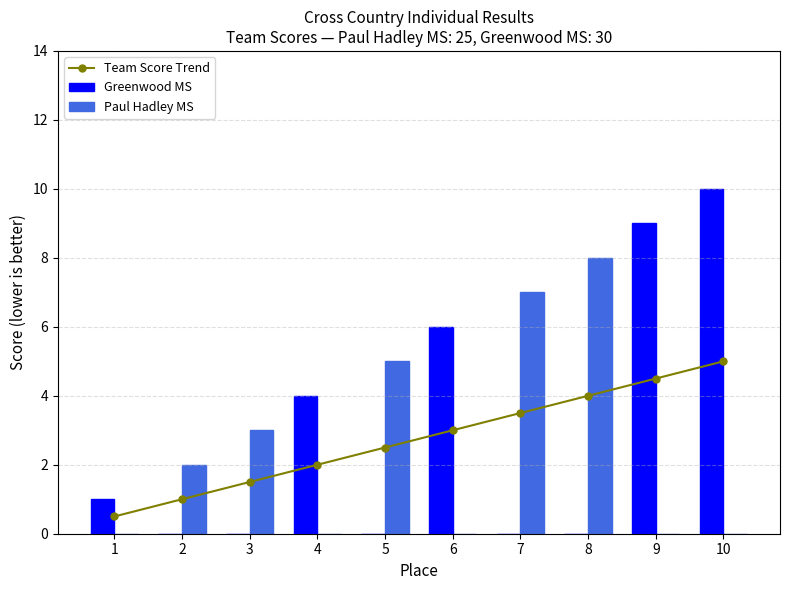

At 8, list the series in order from largest to smallest.

Paul Hadley MS, Team Score Trend, Greenwood MS